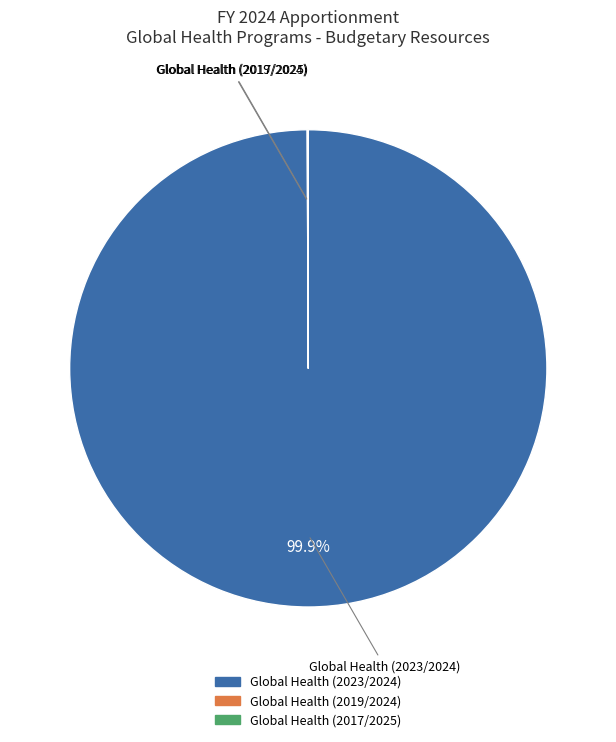

Which slice is the largest?

Global Health (2023/2024)